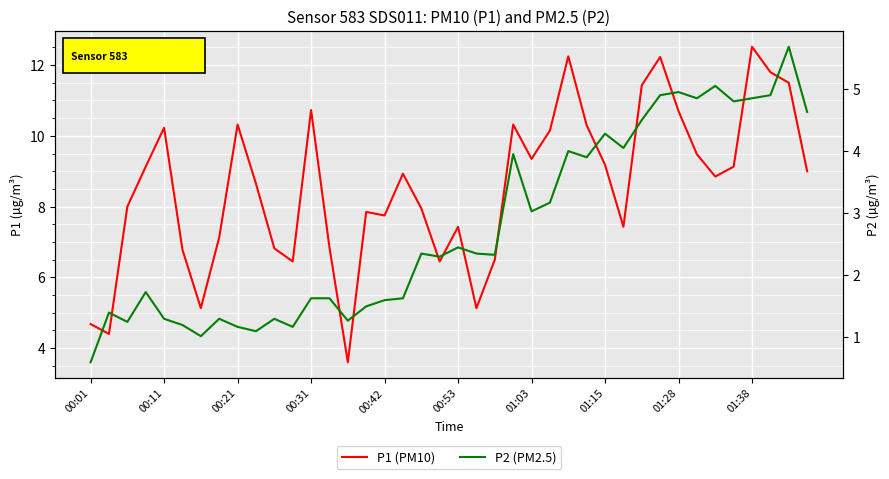

Is it true that P2 (PM2.5) equals 5.0 at 34?

True